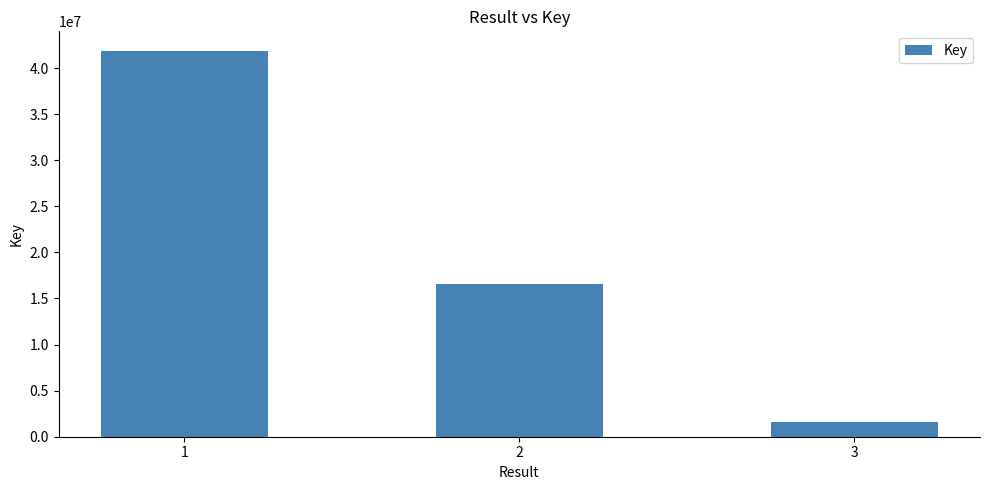

Reading right to left, what are all the values shown in this chart?

3=1564312	2=16621508	1=41890073